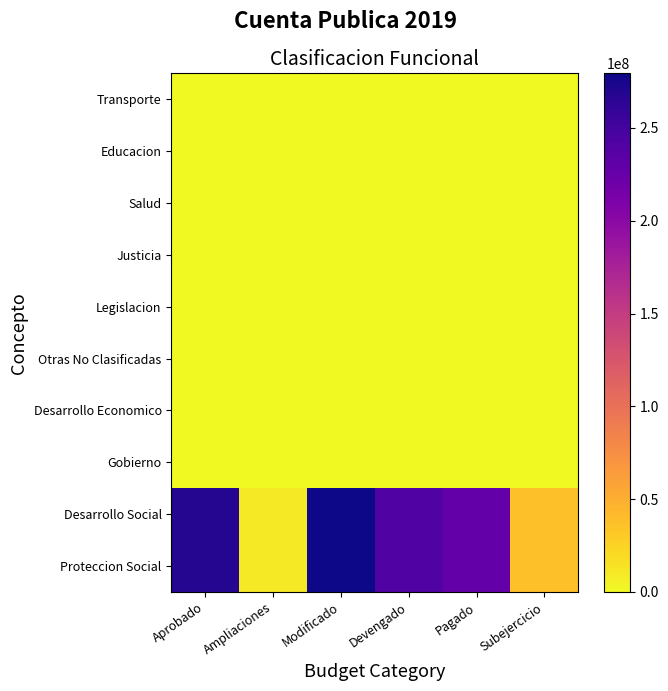

At which category is the sum across all series the highest?

Modificado